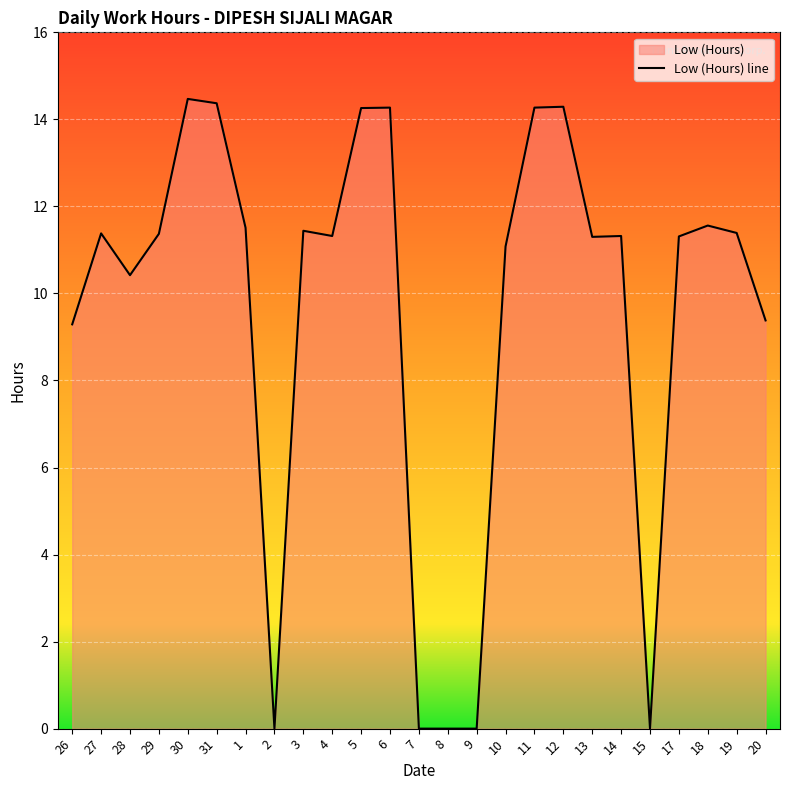

At which category does the chart reach its minimum across all series?

2